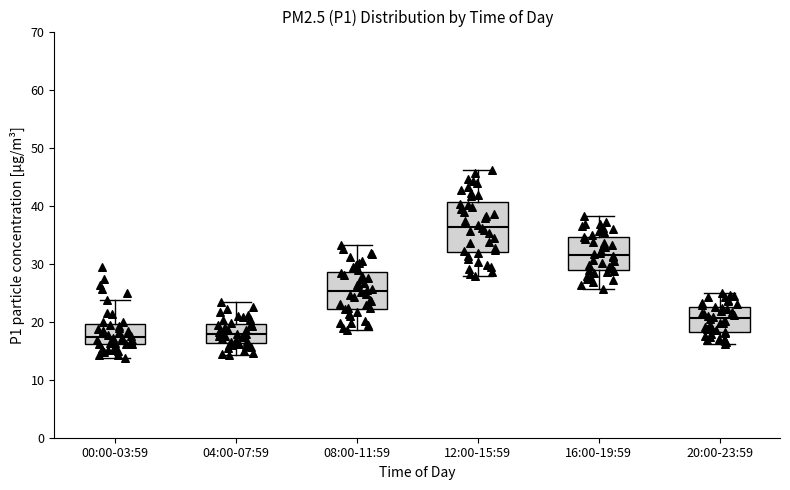

Reading left to right, transcribe this box plot: for each box, give where its median line is, the range the box spans, and where its two whiskers end, as read against the y-axis. The values are not printed on the chart, so give them approximately, as read against the axis.

00:00-03:59: median 17, box 16 to 20, whiskers 14 to 24
04:00-07:59: median 18, box 16 to 20, whiskers 14 to 23
08:00-11:59: median 25, box 22 to 29, whiskers 19 to 33
12:00-15:59: median 36, box 32 to 41, whiskers 28 to 46
16:00-19:59: median 32, box 29 to 35, whiskers 26 to 38
20:00-23:59: median 21, box 18 to 23, whiskers 16 to 25